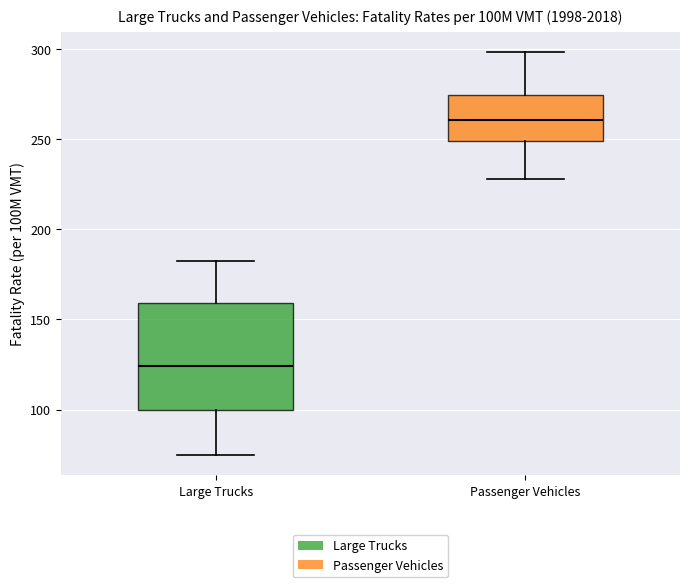

Which box's median line is the lowest?

Large Trucks